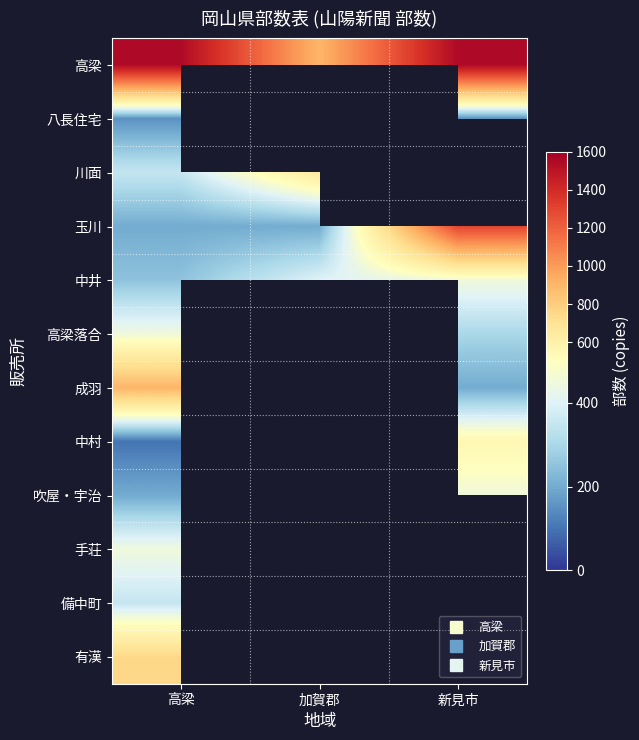

What is the maximum value shown in the chart?

1550.0